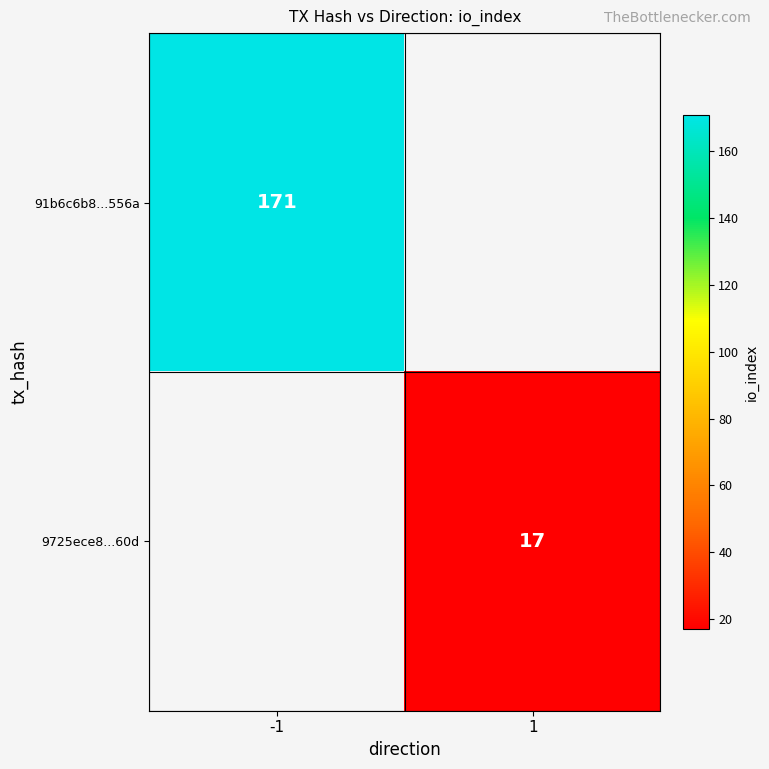

How many series are shown in this chart?

2